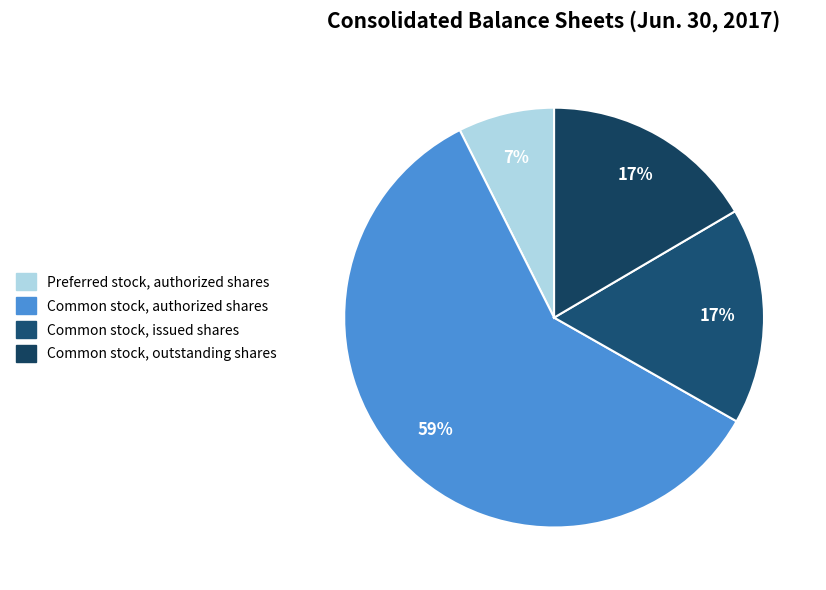

To the nearest percent, what portion does Common stock, outstanding shares represent?

17%